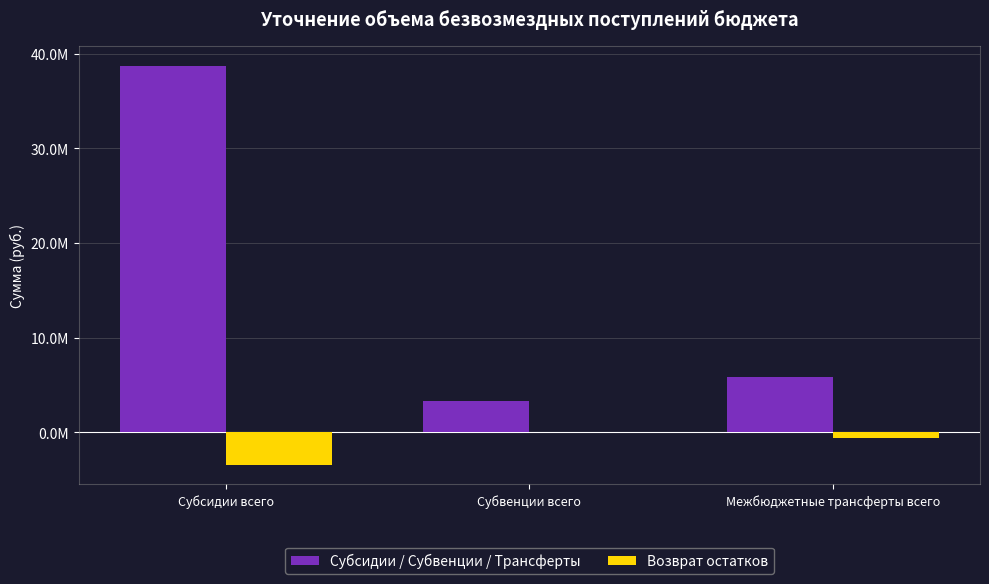

Is the value of Возврат остатков at Субсидии всего greater than the value of Субсидии / Субвенции / Трансферты at Субвенции всего?

No